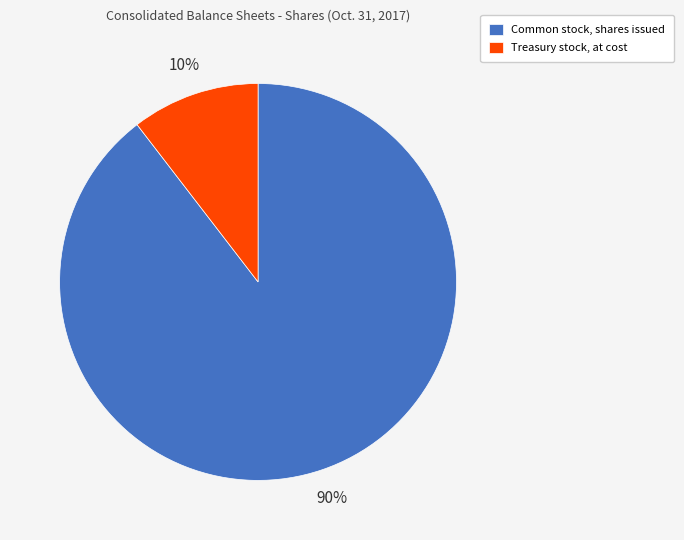

Which category has the biggest portion of the pie?

Common stock, shares issued